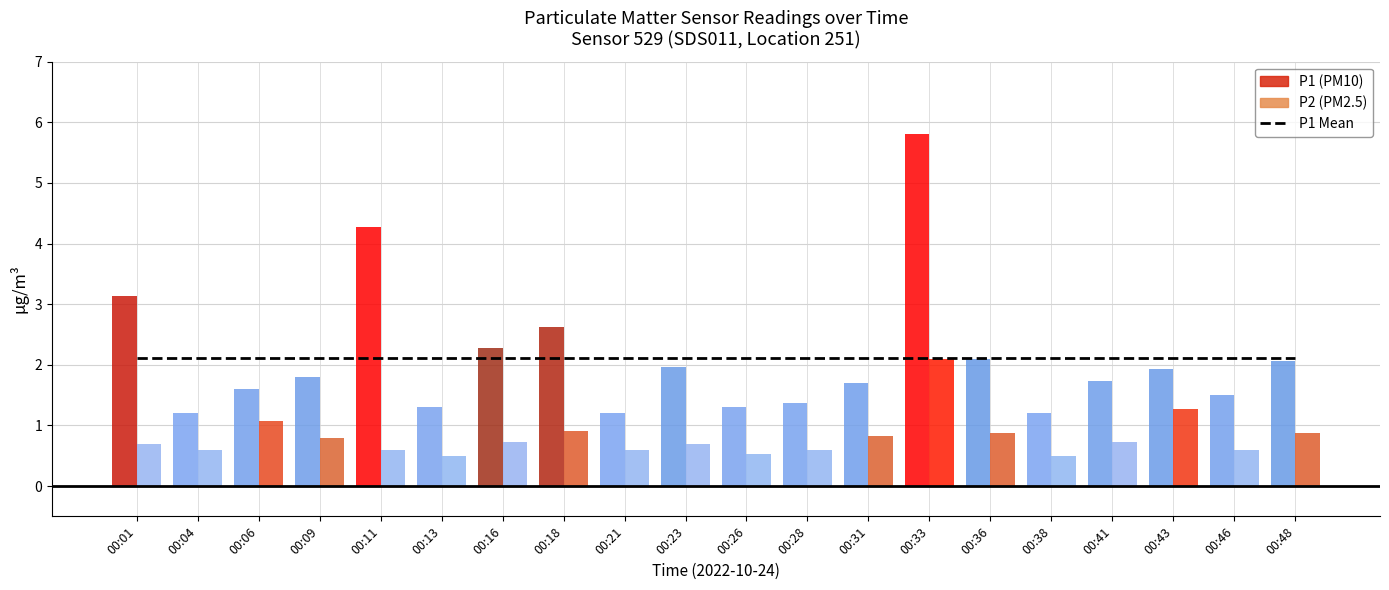

Is the value of P1 at 00:09 greater than the value of P2 at 00:43?

Yes